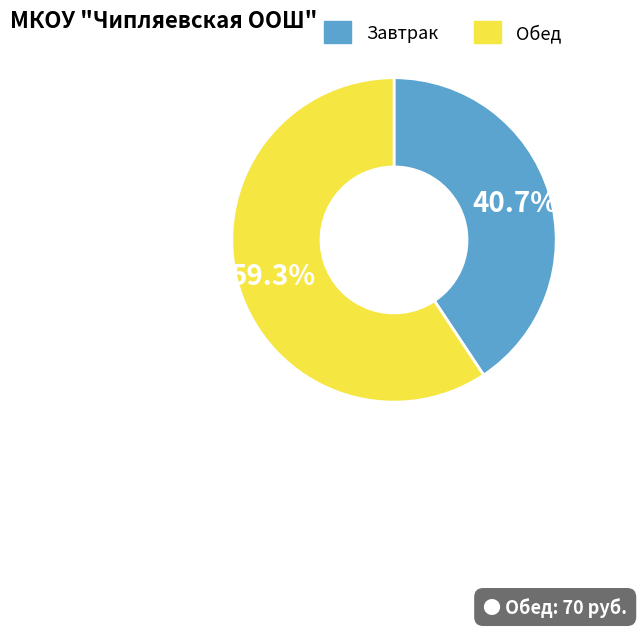

Is there any slice that represents more than half of the pie?

Yes